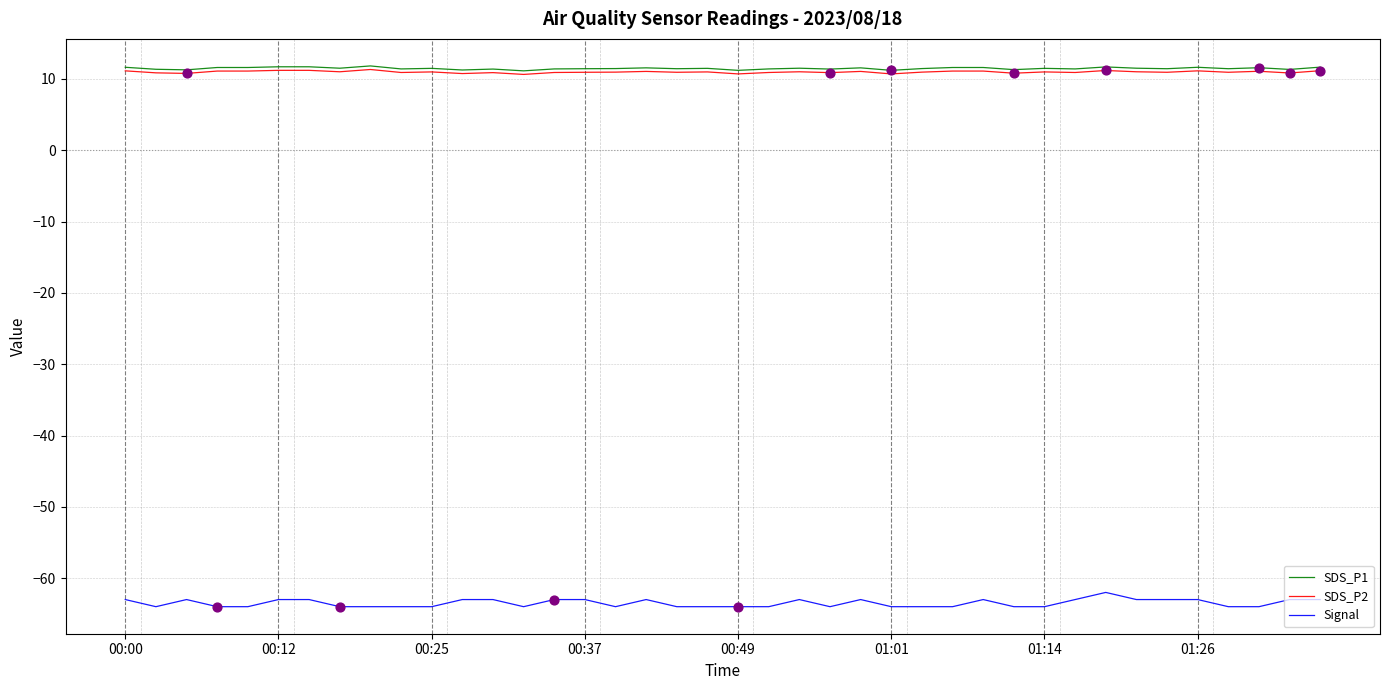

Which series has the widest spread of values?

Signal